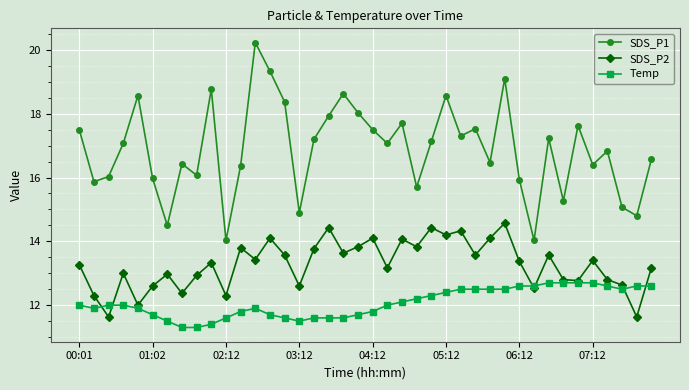

What is the average value of the Temp series?

12.1